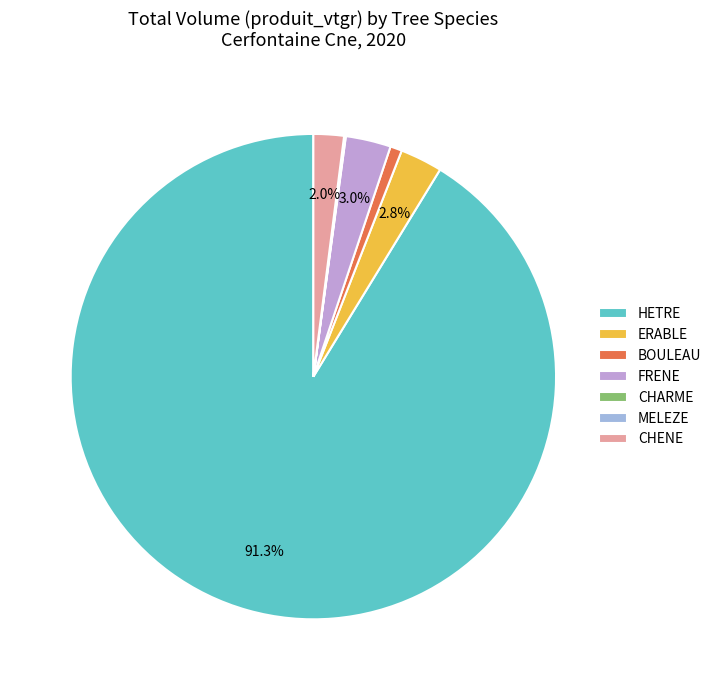

What percentage is NOT represented by FRENE?

97.0%